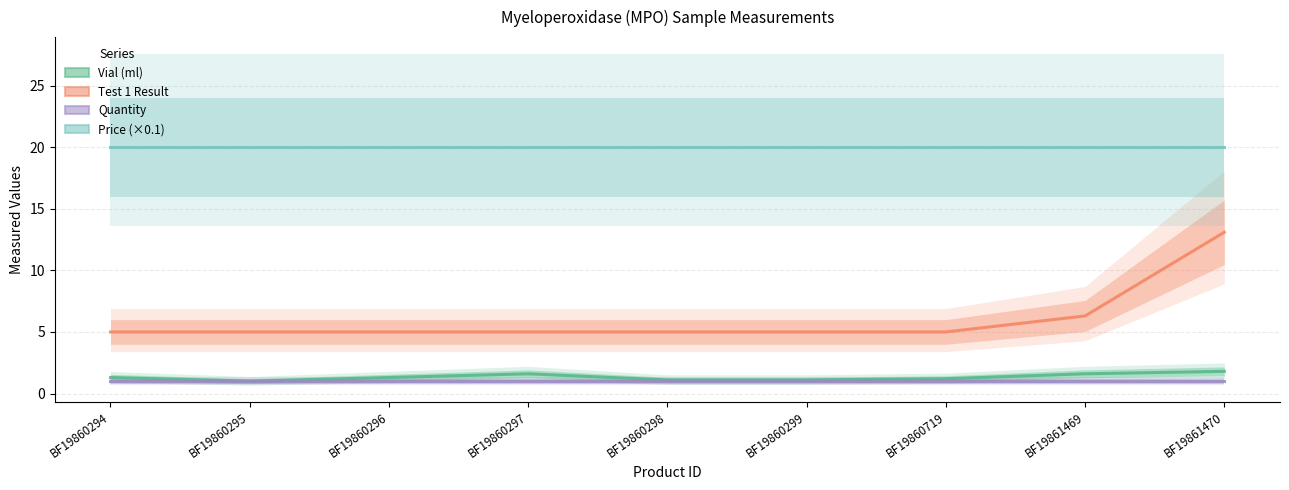

At which category is the sum across all series the highest?

BF19861470